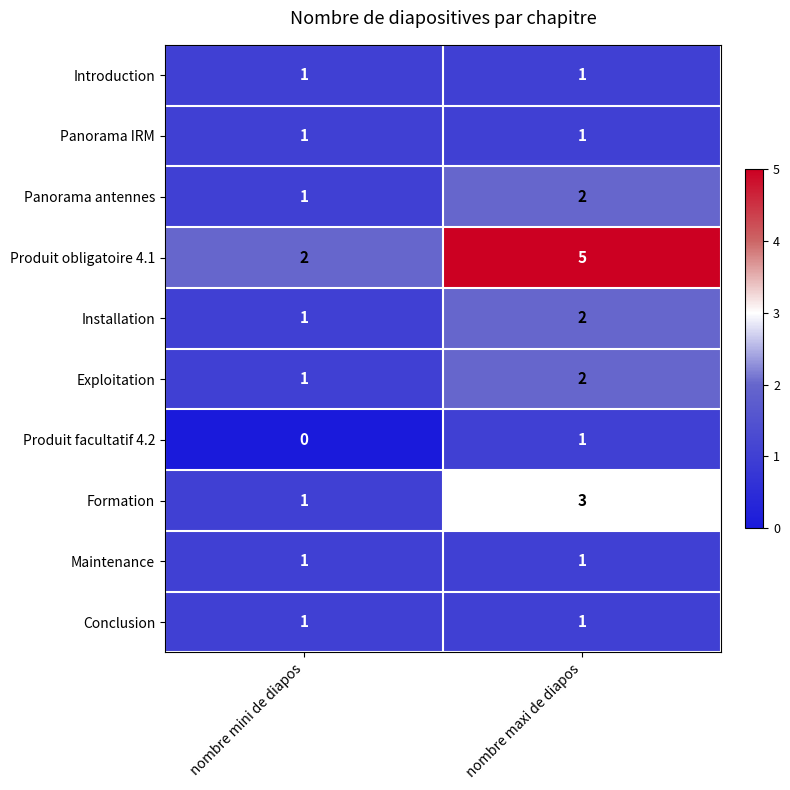

What is the maximum value shown in the chart?

5